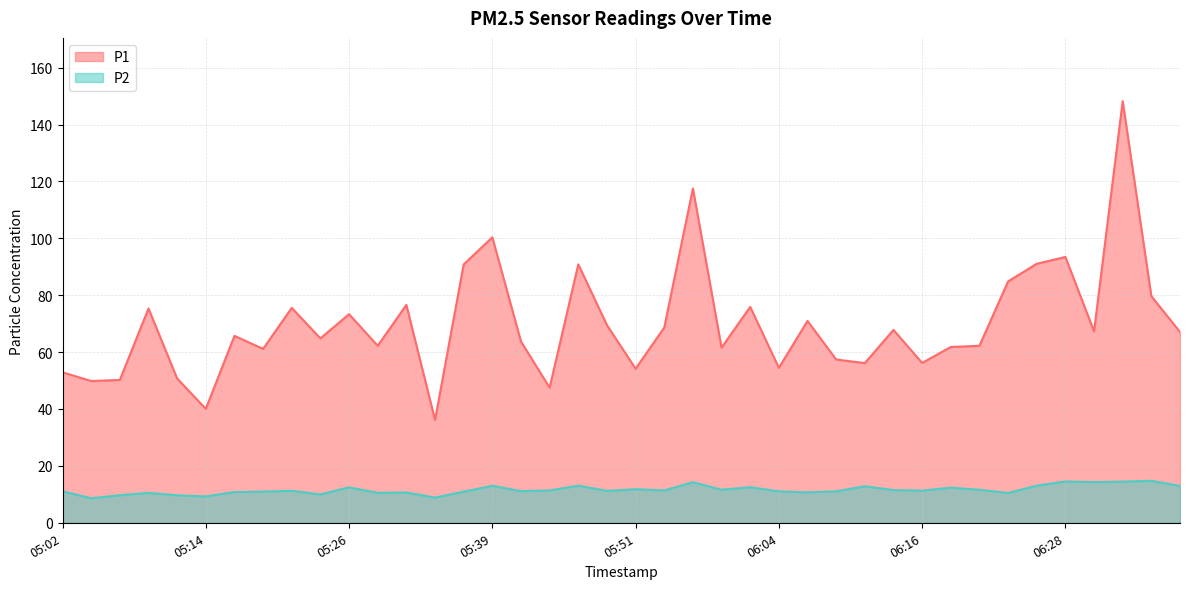

What is the label of the 16th point from the right?

06:01